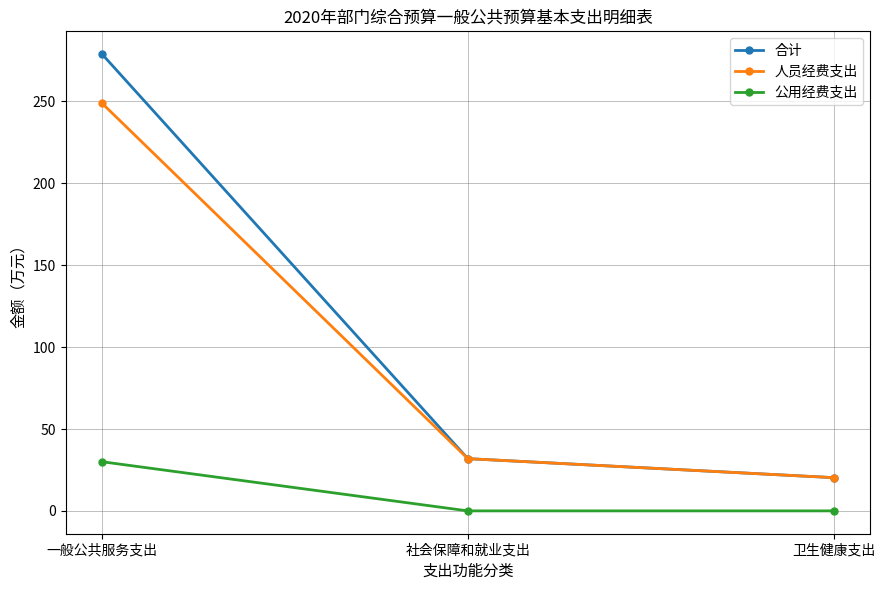

Reading left to right, transcribe all the data shown in this chart.

合计: 278.9	31.9	20.3
人员经费支出: 248.9	31.9	20.3
公用经费支出: 30.0	0.0	0.0